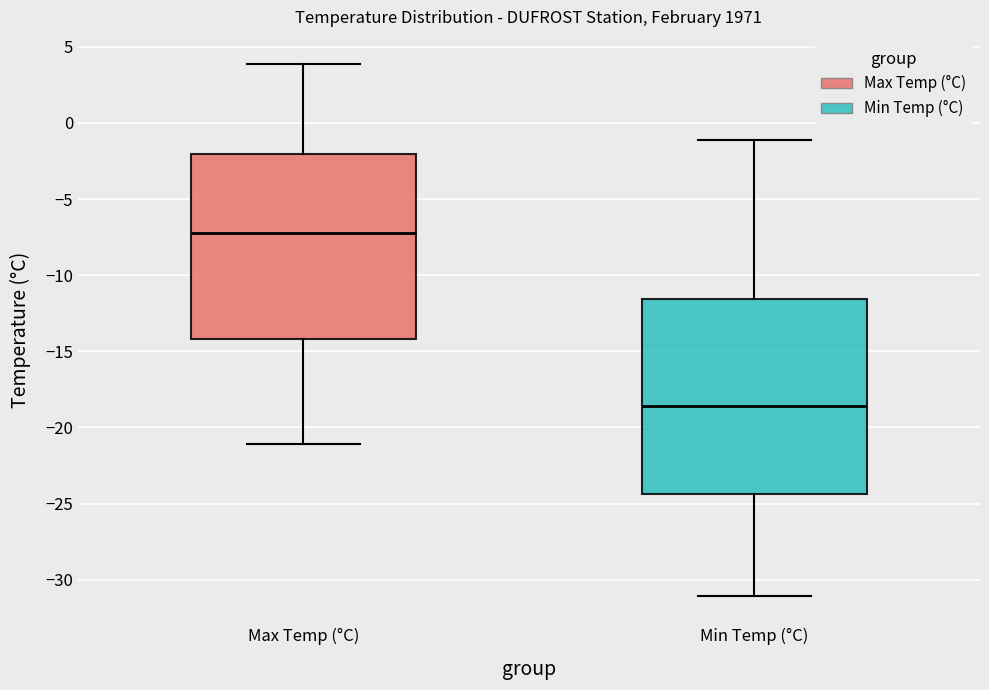

Reading left to right, transcribe this box plot: for each box, give where its median line is, the range the box spans, and where its two whiskers end, as read against the y-axis. The values are not printed on the chart, so give them approximately, as read against the axis.

Max Temp (°C): median -7.0, box -14.0 to -2.0, whiskers -21.0 to 4.0
Min Temp (°C): median -18.5, box -24.5 to -11.5, whiskers -31.0 to -1.0